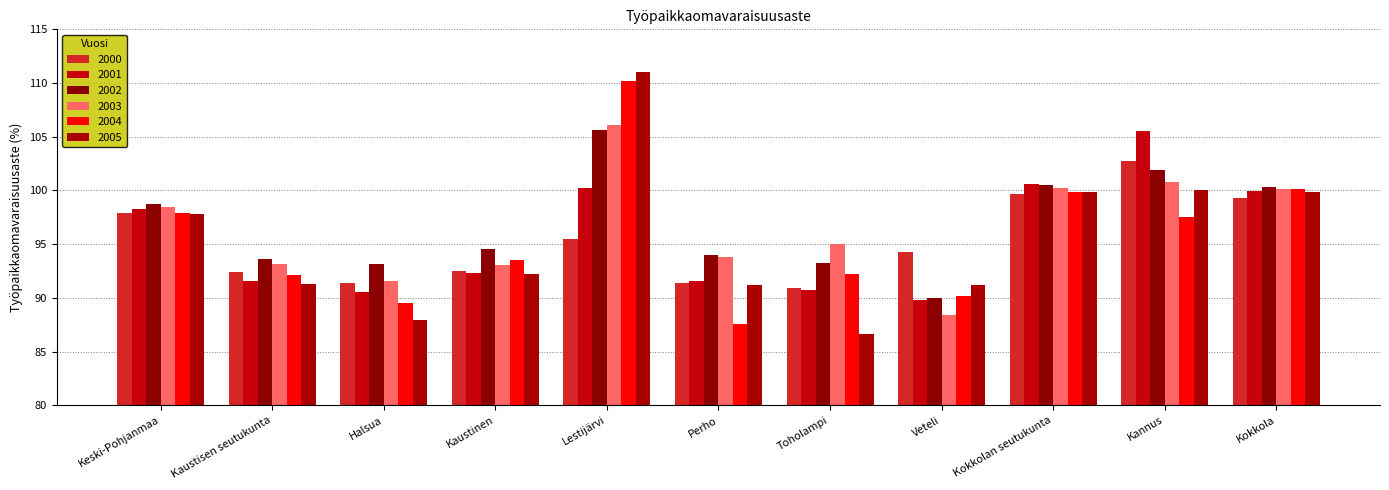

At which label does 2001 first exceed 92?

Keski-Pohjanmaa